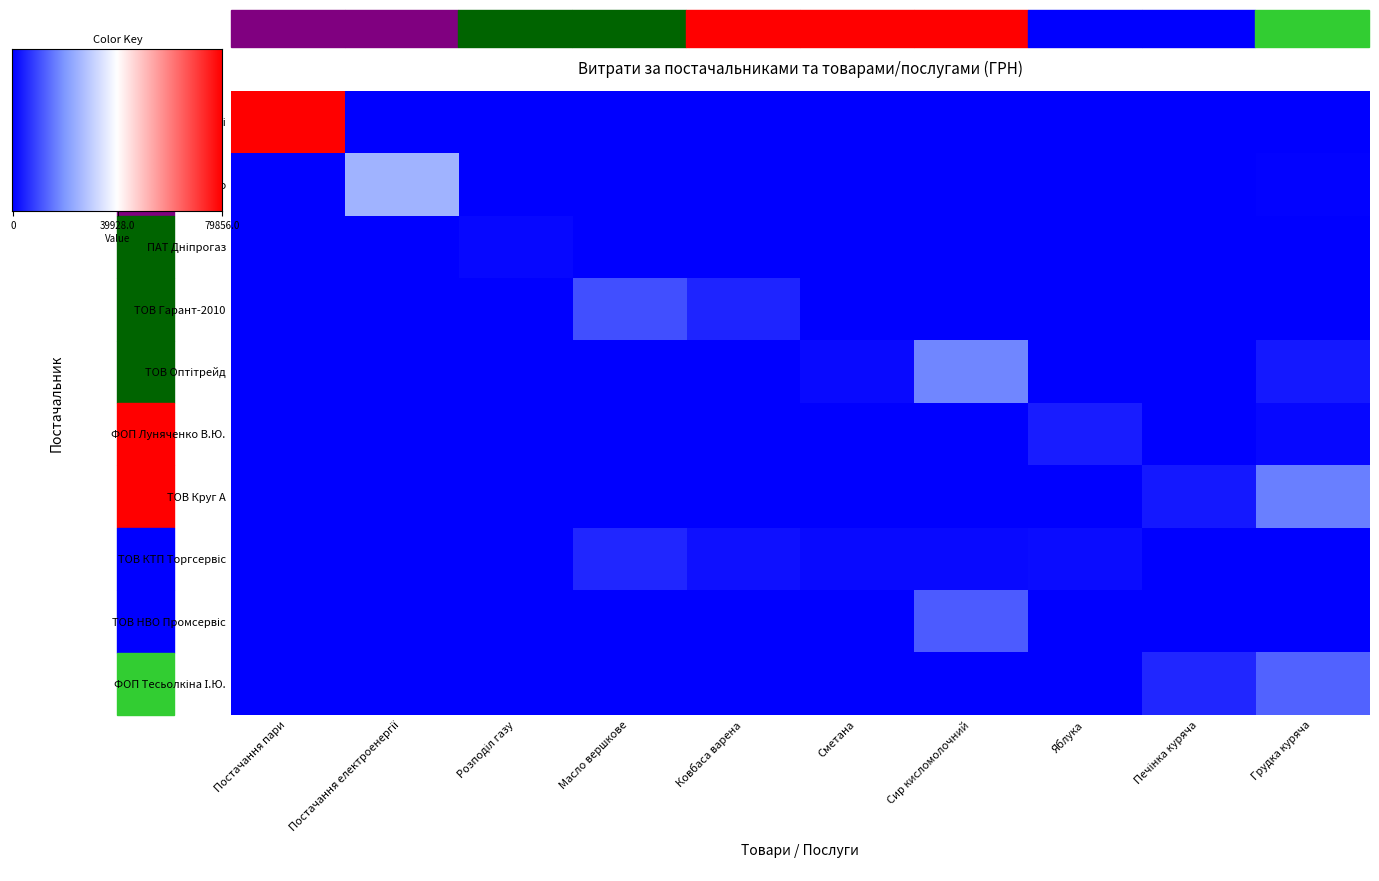

Reading left to right, extract all data points from this chart.

МКП Дніпропетровські міські теплові мережі: 1.0	0.0	0.0	0.0	0.0	0.0	0.0	0.0	0.0	0.0
ПАТ ДТЕК Дніпрообленерго: 0.0	0.3	0.0	0.0	0.0	0.0	0.0	0.0	0.0	0.0
ПАТ Дніпрогаз: 0.0	0.0	0.0	0.0	0.0	0.0	0.0	0.0	0.0	0.0
ТОВ Гарант-2010: 0.0	0.0	0.0	0.1	0.1	0.0	0.0	0.0	0.0	0.0
ТОВ Оптітрейд: 0.0	0.0	0.0	0.0	0.0	0.0	0.2	0.0	0.0	0.0
ФОП Луняченко В.Ю.: 0.0	0.0	0.0	0.0	0.0	0.0	0.0	0.0	0.0	0.0
ТОВ Круг А: 0.0	0.0	0.0	0.0	0.0	0.0	0.0	0.0	0.0	0.2
ТОВ КТП Торгсервіс-Дніпро: 0.0	0.0	0.0	0.1	0.0	0.0	0.0	0.0	0.0	0.0
ТОВ НВО Промсервіс: 0.0	0.0	0.0	0.0	0.0	0.0	0.2	0.0	0.0	0.0
ФОП Тесьолкіна І.Ю.: 0.0	0.0	0.0	0.0	0.0	0.0	0.0	0.0	0.1	0.2